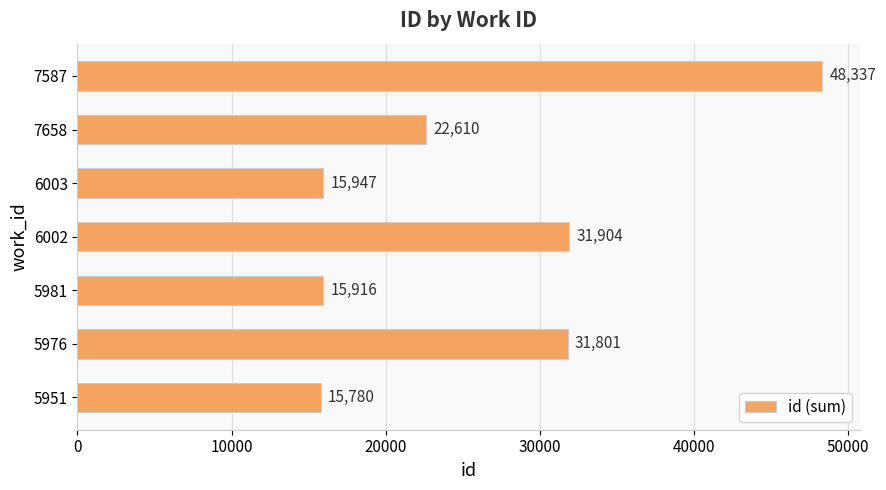

Rank the categories by value from highest to lowest.

7587, 6002, 5976, 7658, 6003, 5981, 5951